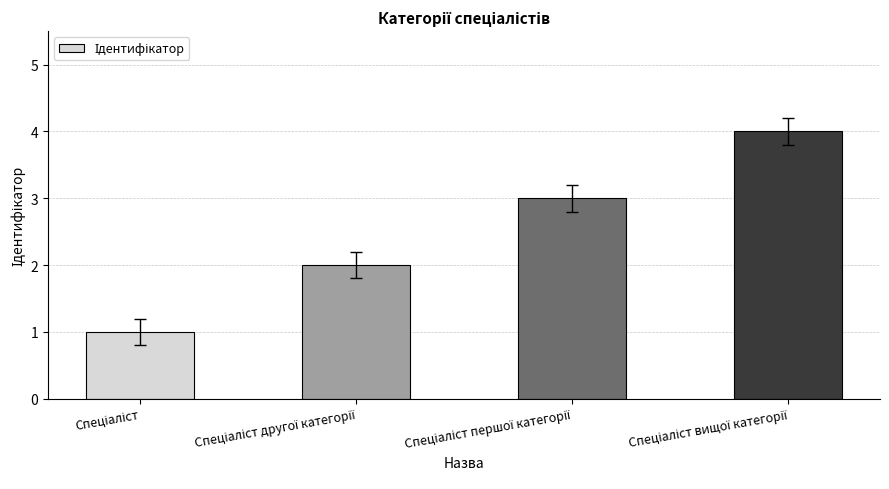

What is the maximum value shown in the chart?

4